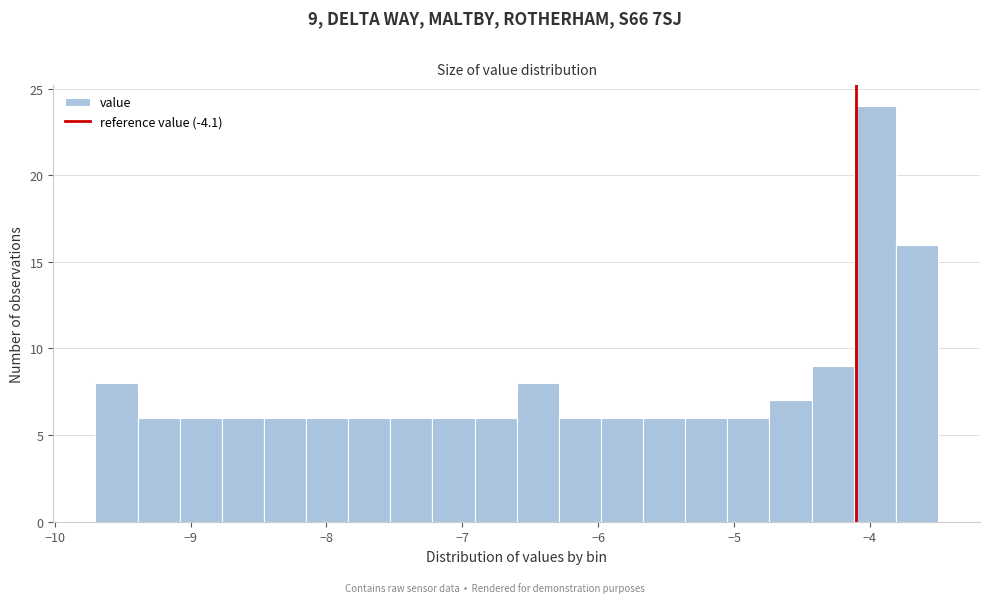

Read against the x-axis, roughly where is the centre of the tallest bar?

-4.0